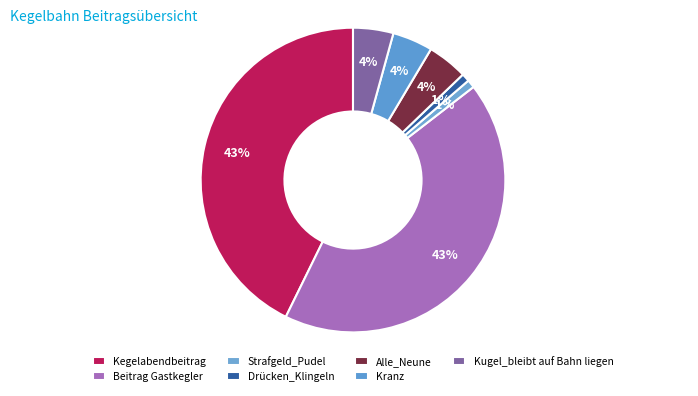

The Kegelabendbeitrag slice represents 43% of the pie. True or false?

True